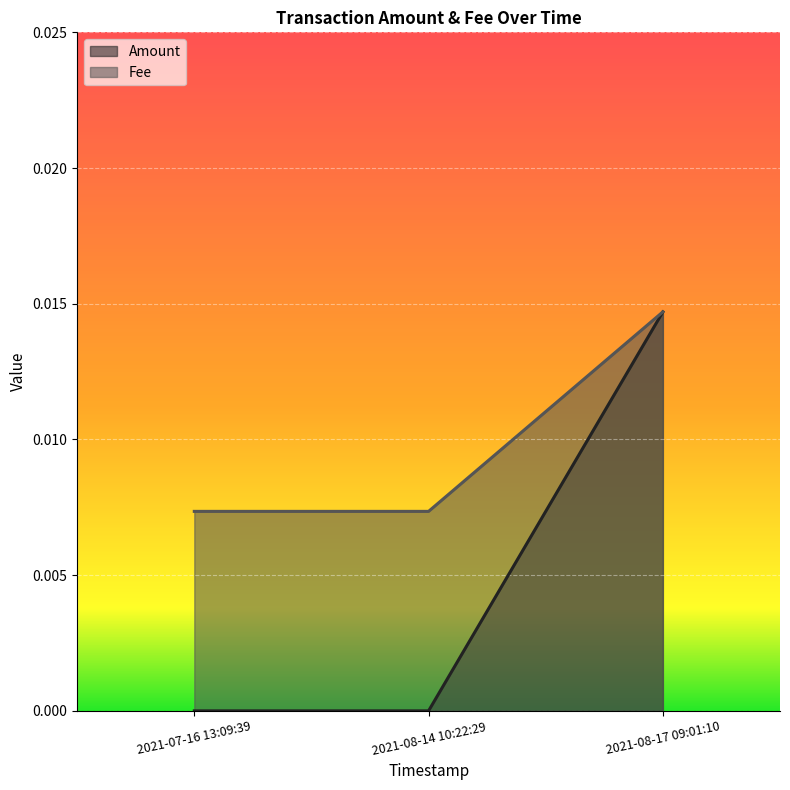

Reading left to right, what are all the values shown in this chart?

Amount: 2021-07-16 13:09:39=0.0	2021-08-14 10:22:29=0.0	2021-08-17 09:01:10=0.0
Fee: 2021-07-16 13:09:39=0.0	2021-08-14 10:22:29=0.0	2021-08-17 09:01:10=0.0